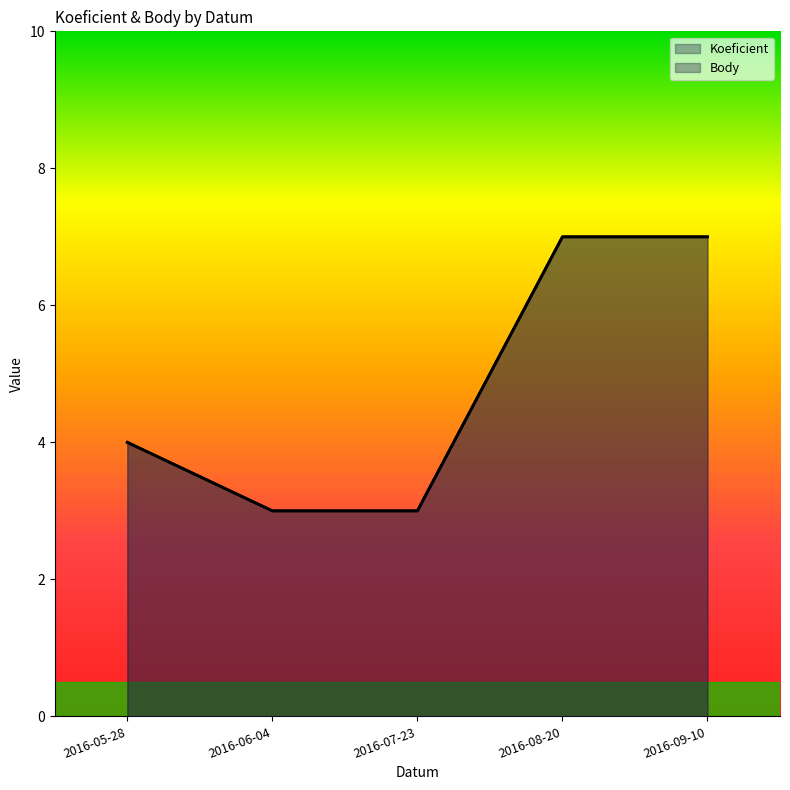

True or false: Body and Koeficient intersect in this chart.

False